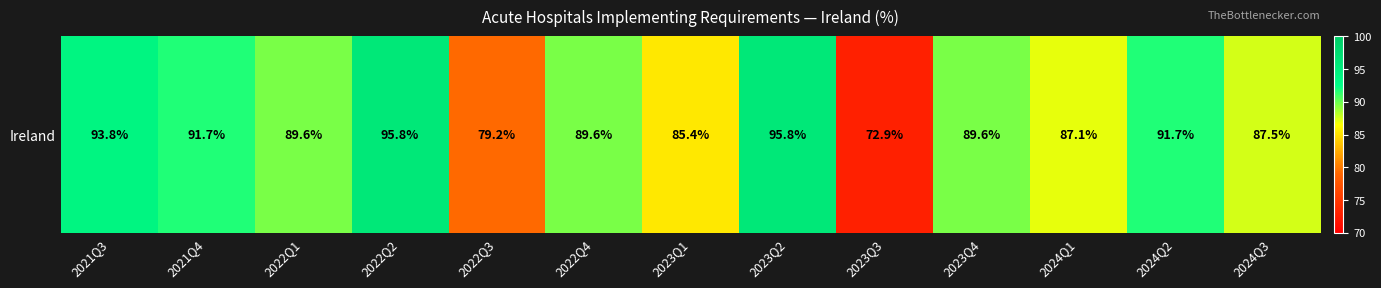

Which label corresponds to the largest value in the chart?

2022Q2